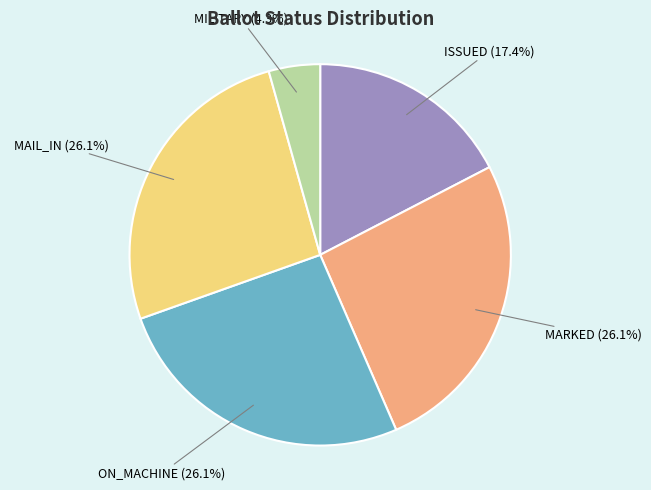

Count the number of slices in the pie.

5